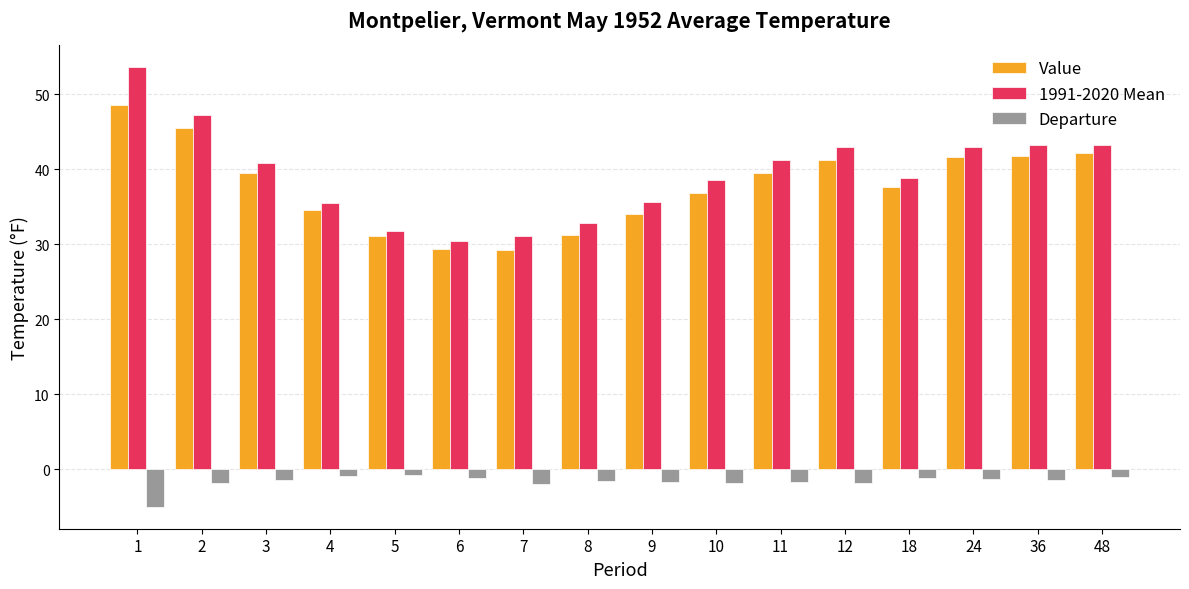

List the series in order of their peak value, highest first.

1991-2020 Mean, Value, Departure